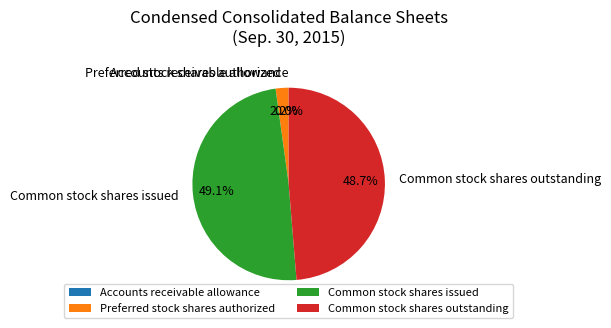

Do Common stock shares outstanding and Common stock shares issued together represent more than half of the pie?

Yes